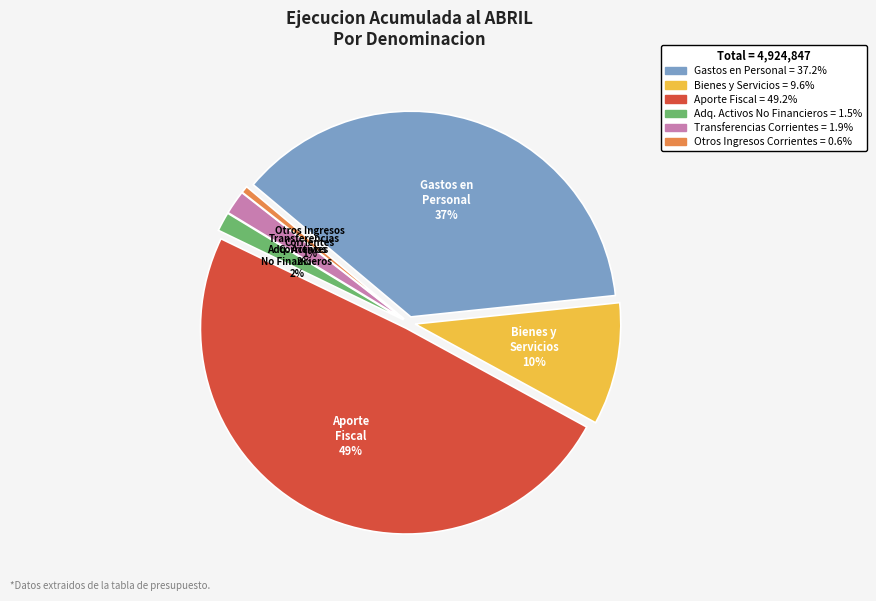

To the nearest percent, what is the combined percentage of APORTE FISCAL and ADQUISICION DE ACTIVOS NO FINANCIEROS?

51%